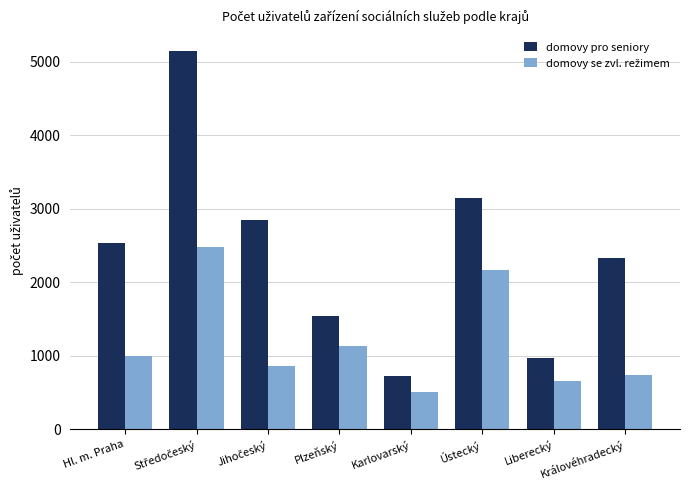

True or false: domovy pro seniory has a value of 726 at Karlovarský.

True